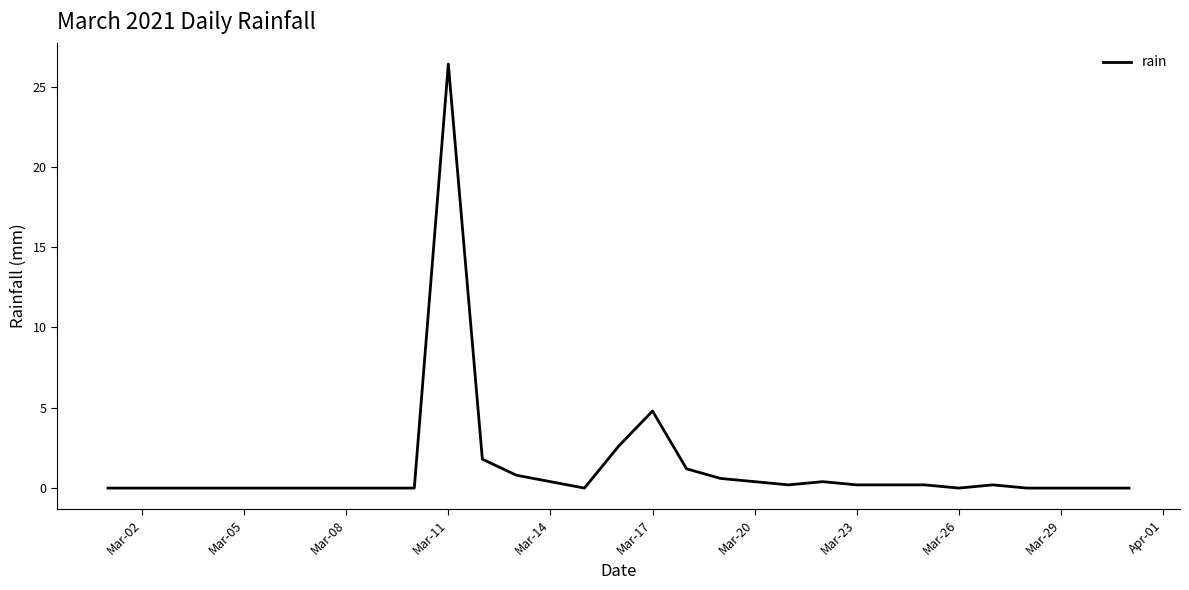

What is the average value?

1.3